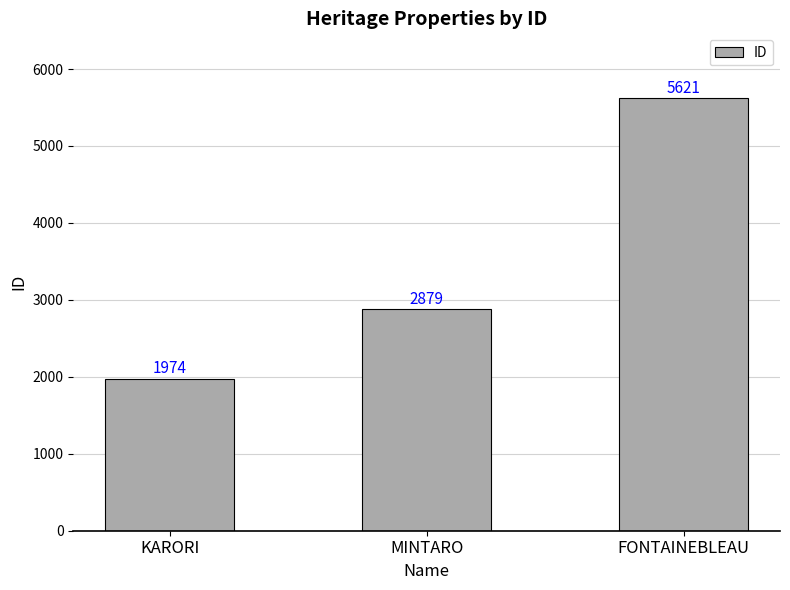

What position from the right is FONTAINEBLEAU?

1